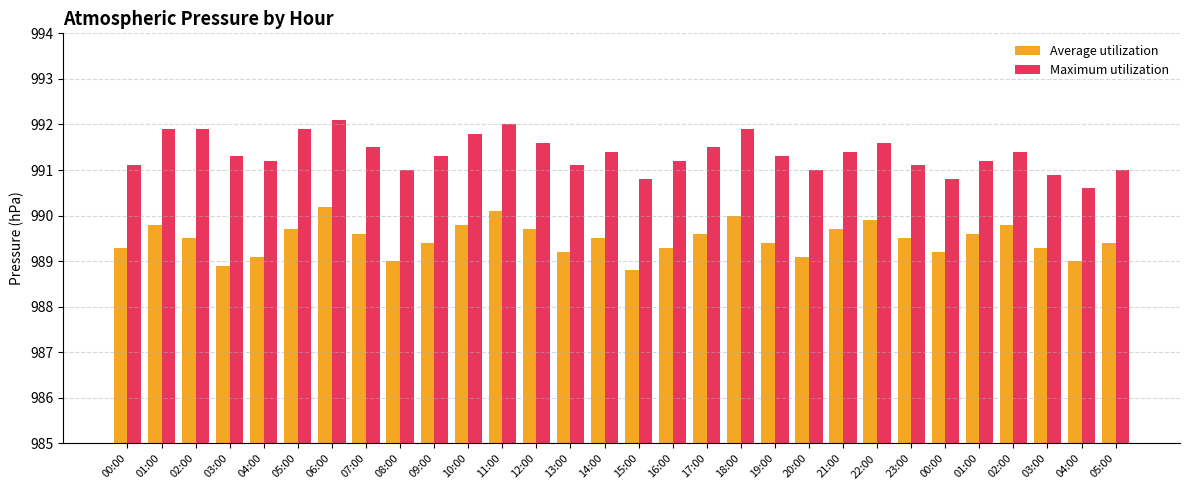

What is the label of the 26th bar from the left?

01:00